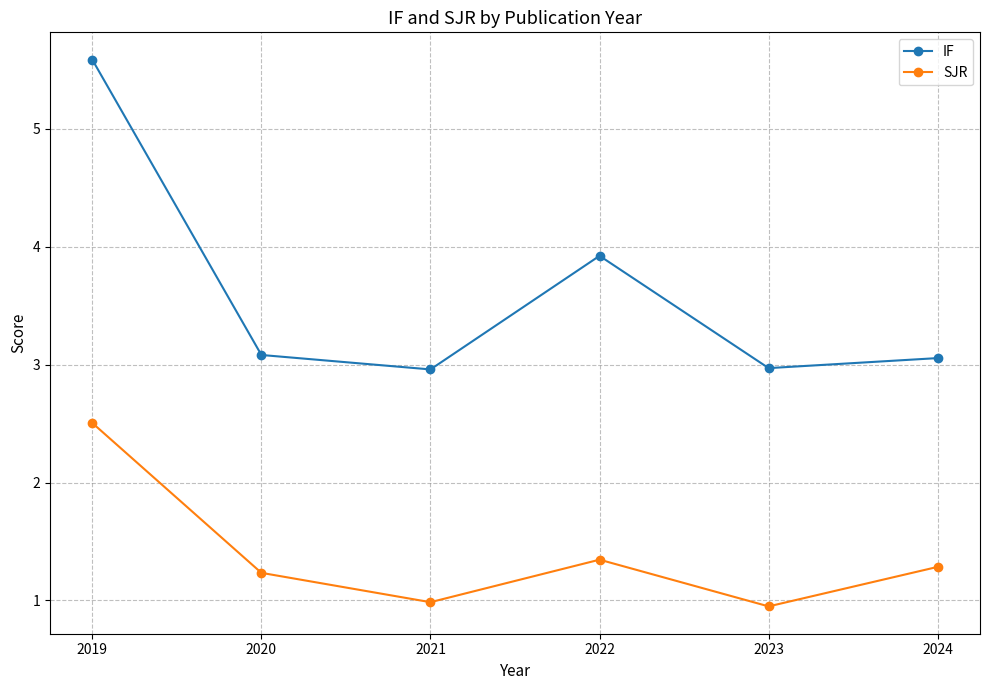

At which category does SJR reach its first local peak?

2022